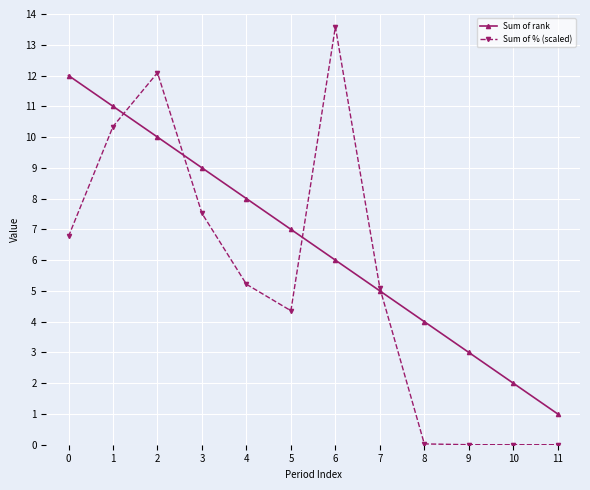

Which series has the largest total across all categories?

Sum of rank